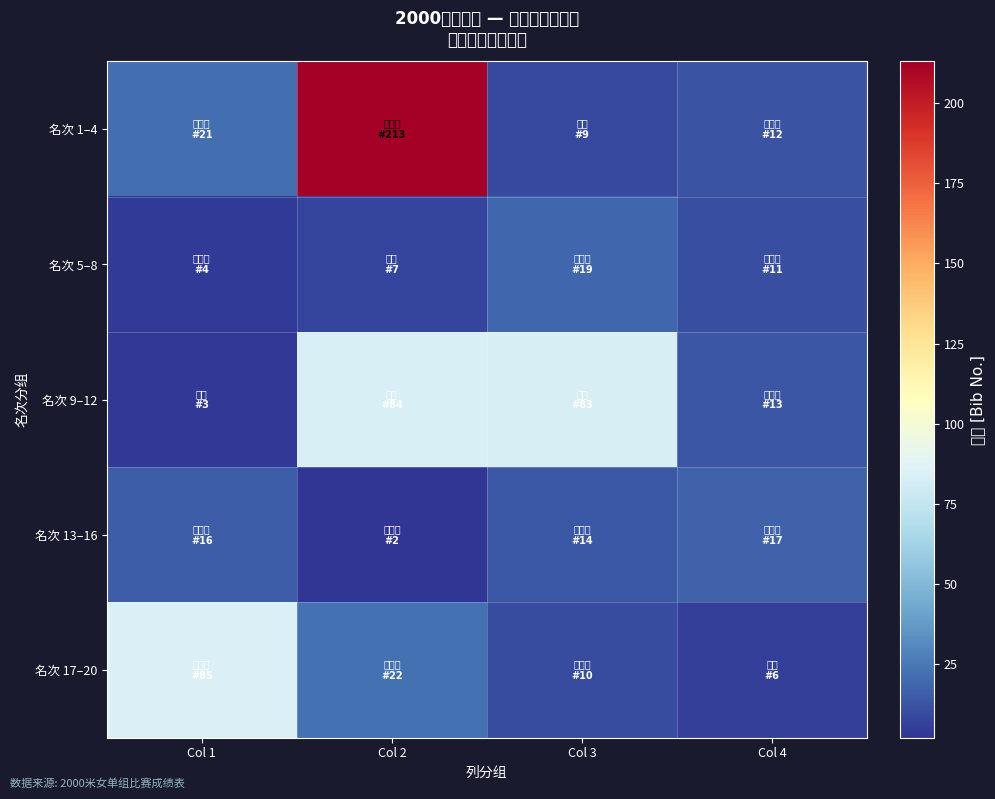

Which has a higher value, Col 3 or Col 1?

Col 1